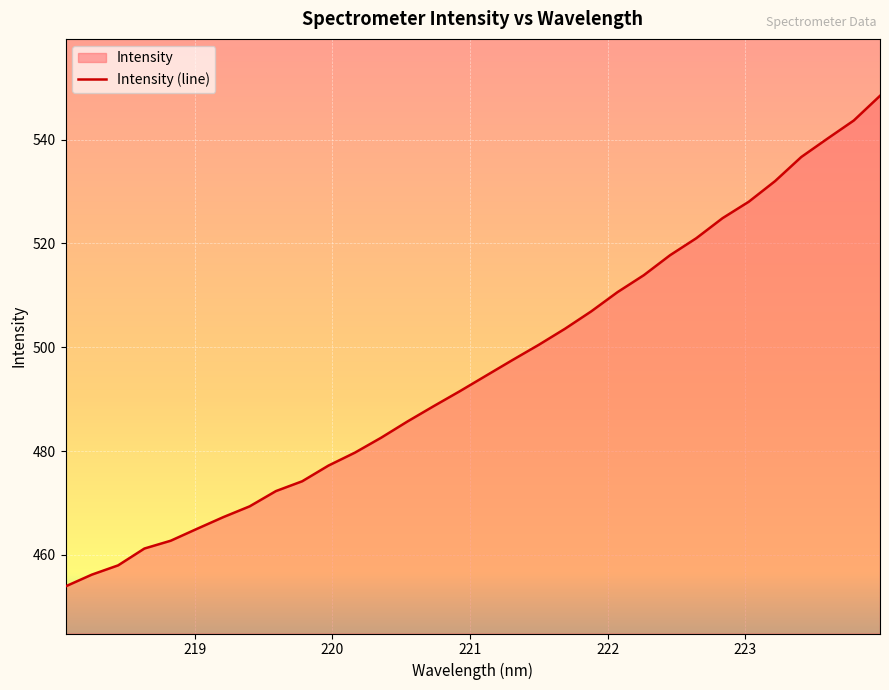

What is the difference between the maximum and minimum values?

94.5